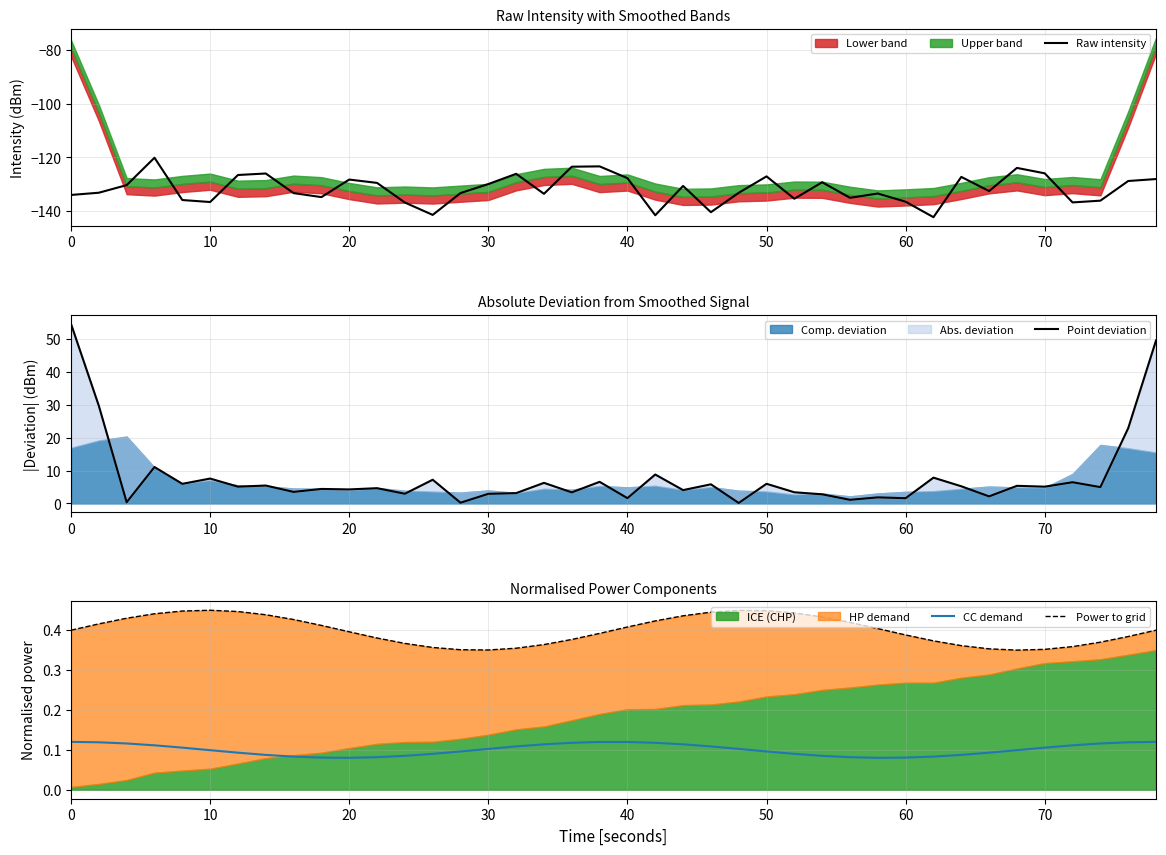

At how many categories does at least one series exceed -141?

40